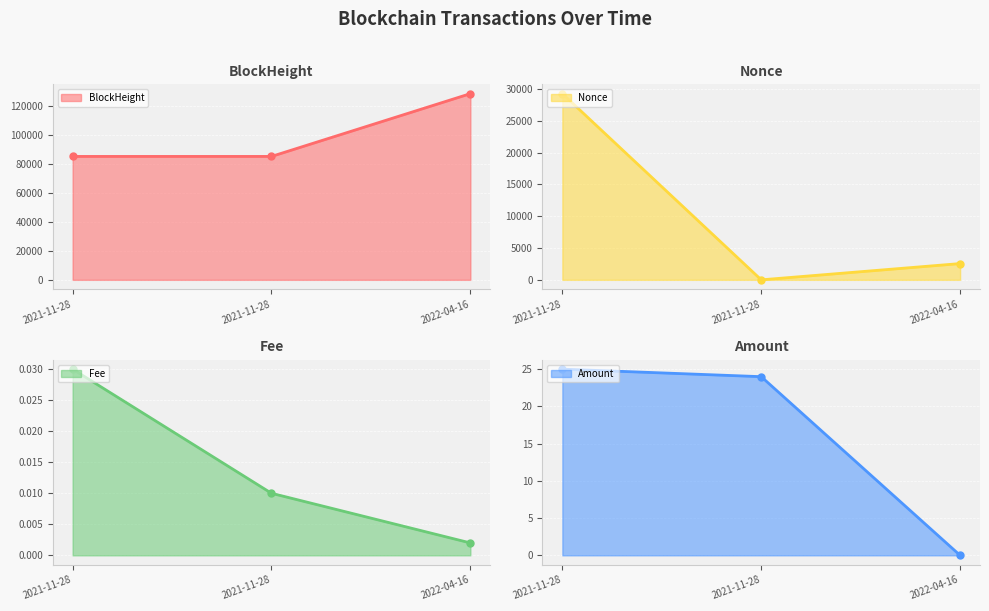

Between 2021-11-28 and 2021-11-28, which is larger?

2021-11-28